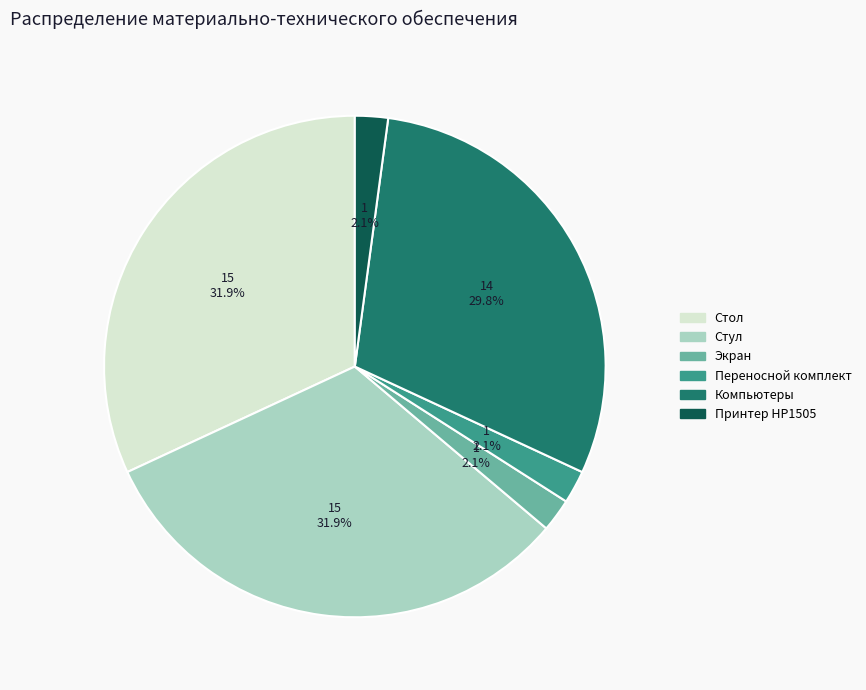

Does any single category account for the majority?

No